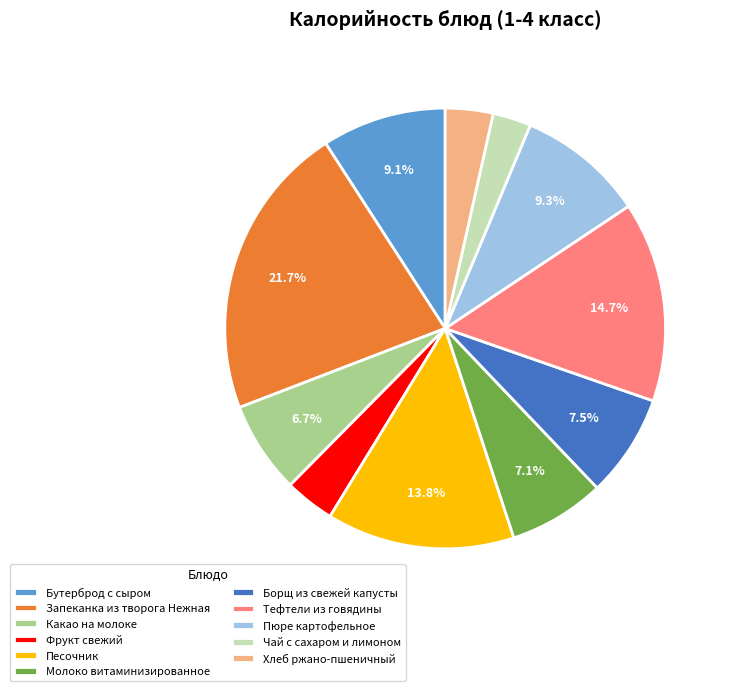

How many segments does this pie chart have?

11